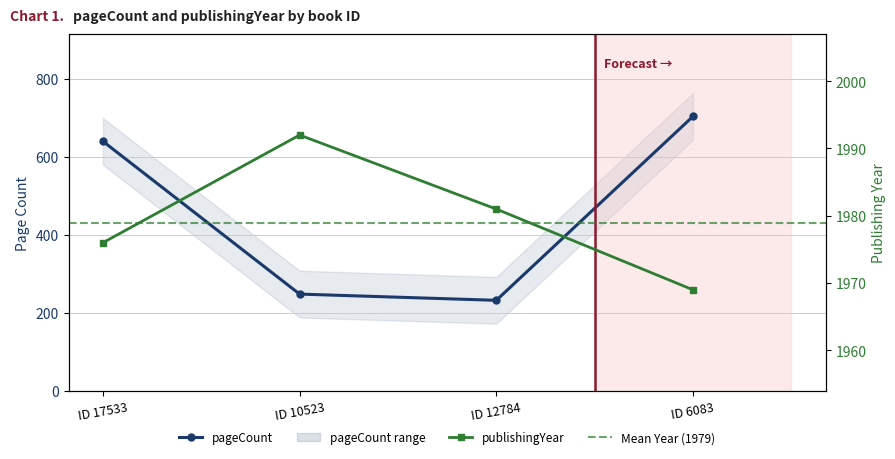

Where does the pageCount series first go above 640?

ID 6083